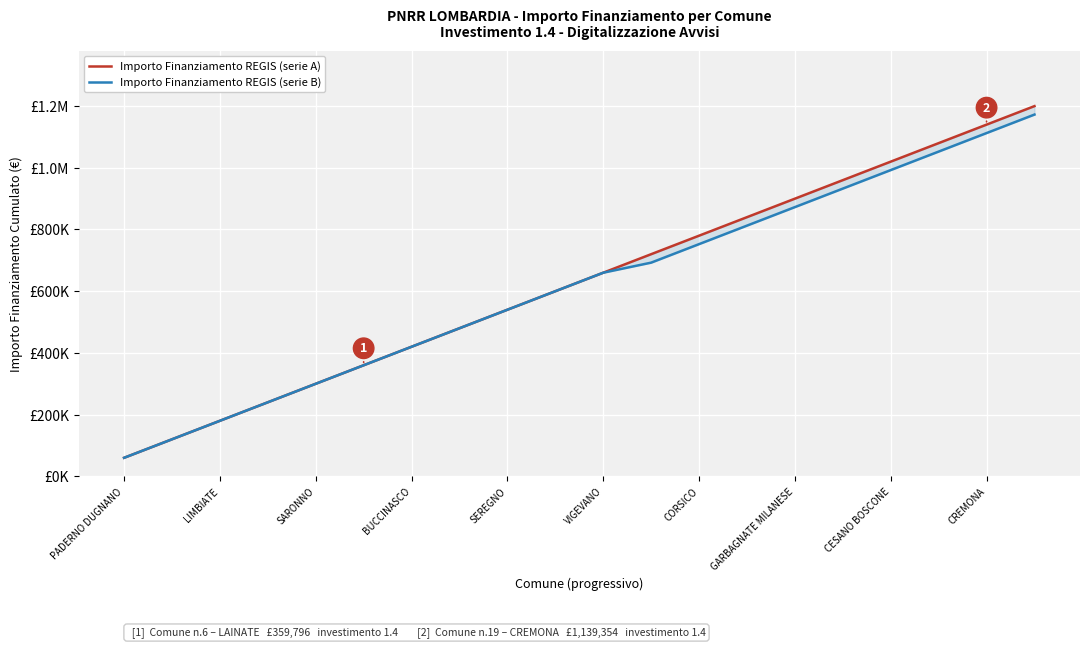

What is the highest value of the Importo Finanziamento REGIS (serie A) series?

1199320